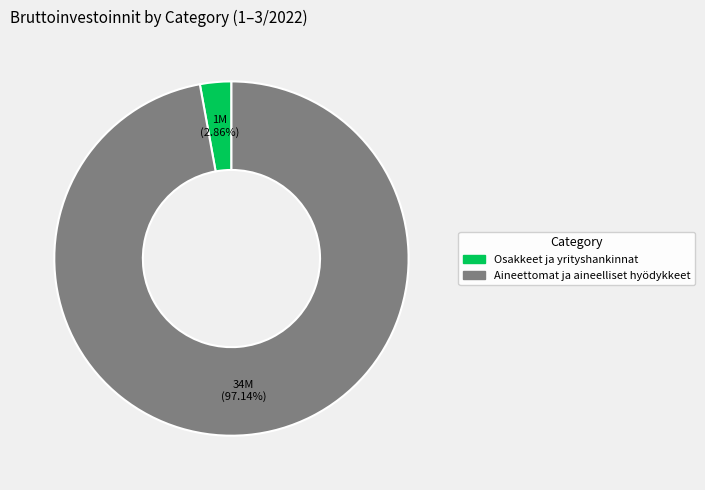

Rank the categories by value from highest to lowest.

Aineettomat ja aineelliset hyödykkeet, Osakkeet ja yrityshankinnat